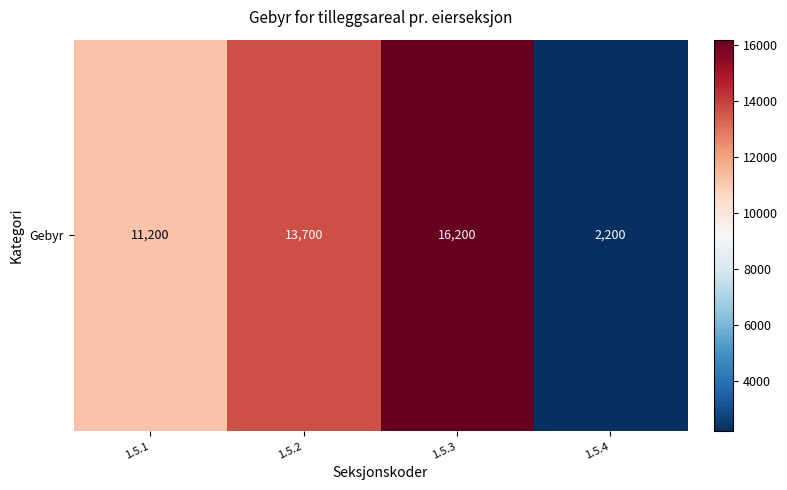

List the labels in order of value, smallest first.

1.5.4, 1.5.1, 1.5.2, 1.5.3